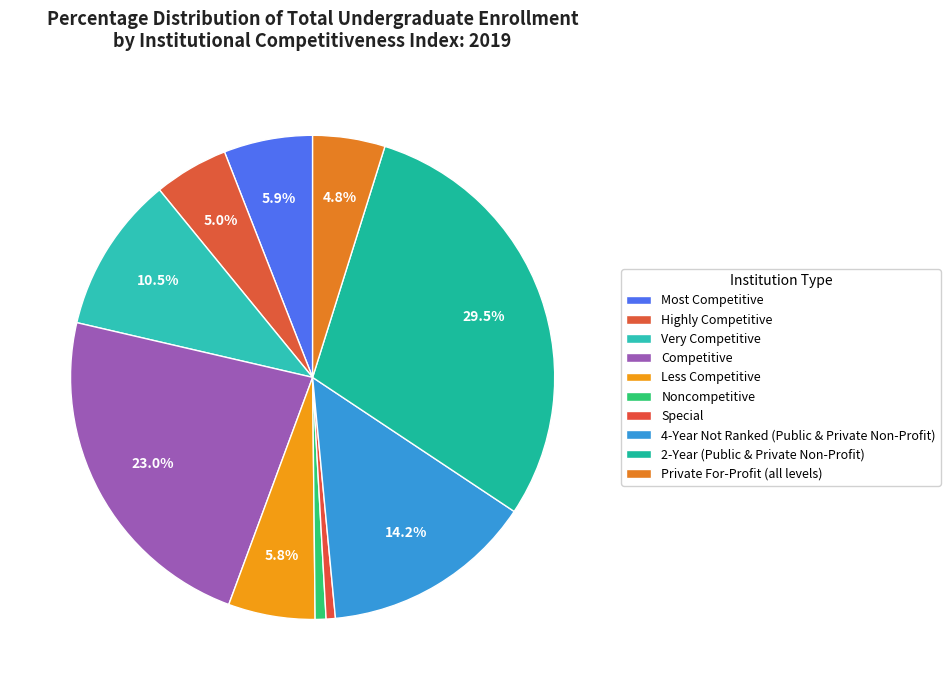

What percentage do Less Competitive and Noncompetitive together represent?

6.5%